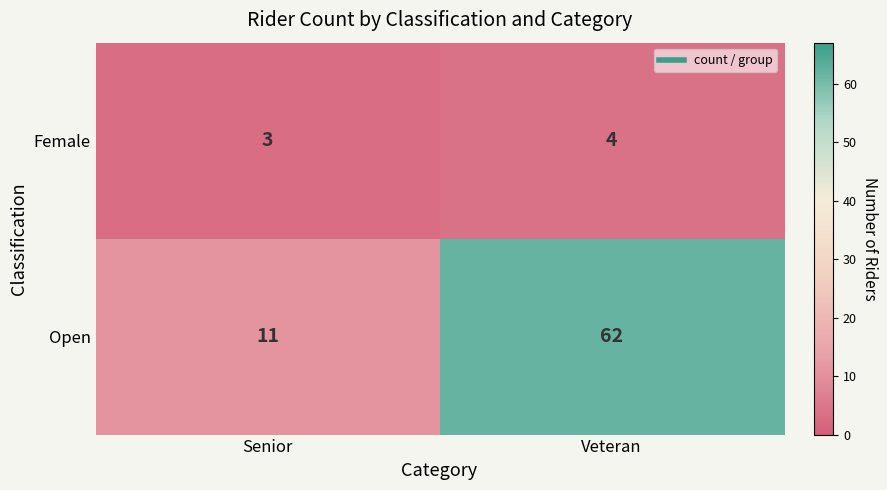

At which category is the sum across all series the highest?

Veteran